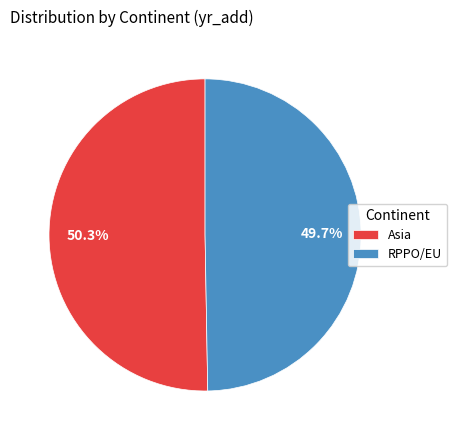

Is there any slice that represents more than half of the pie?

Yes